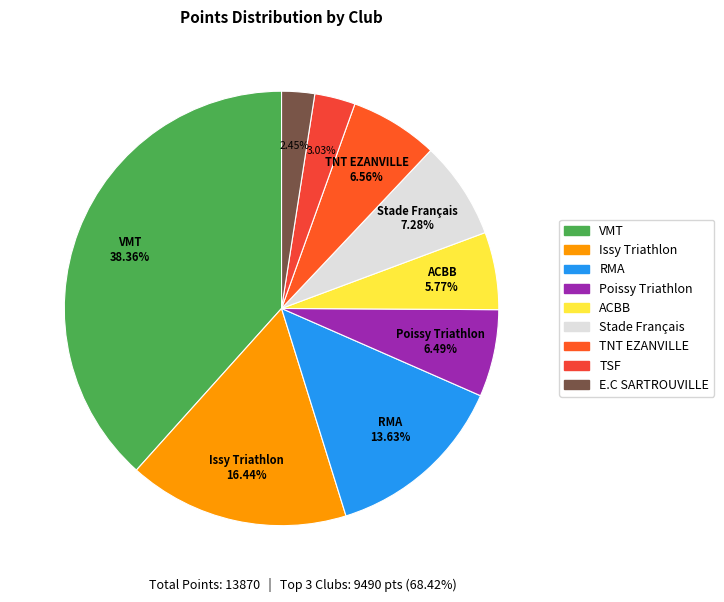

Is there any slice that represents more than half of the pie?

No